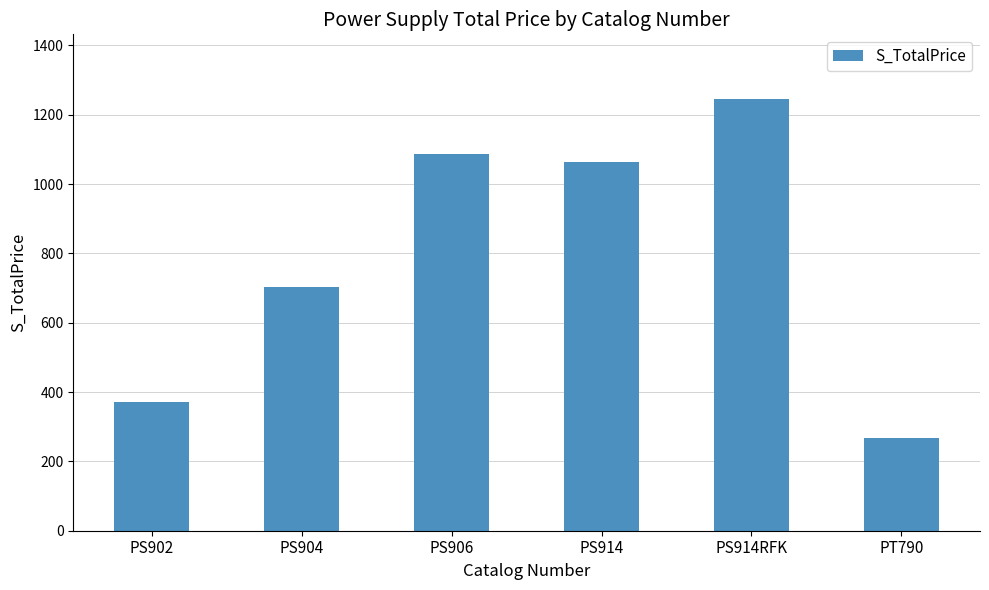

Does the chart contain any negative values?

No